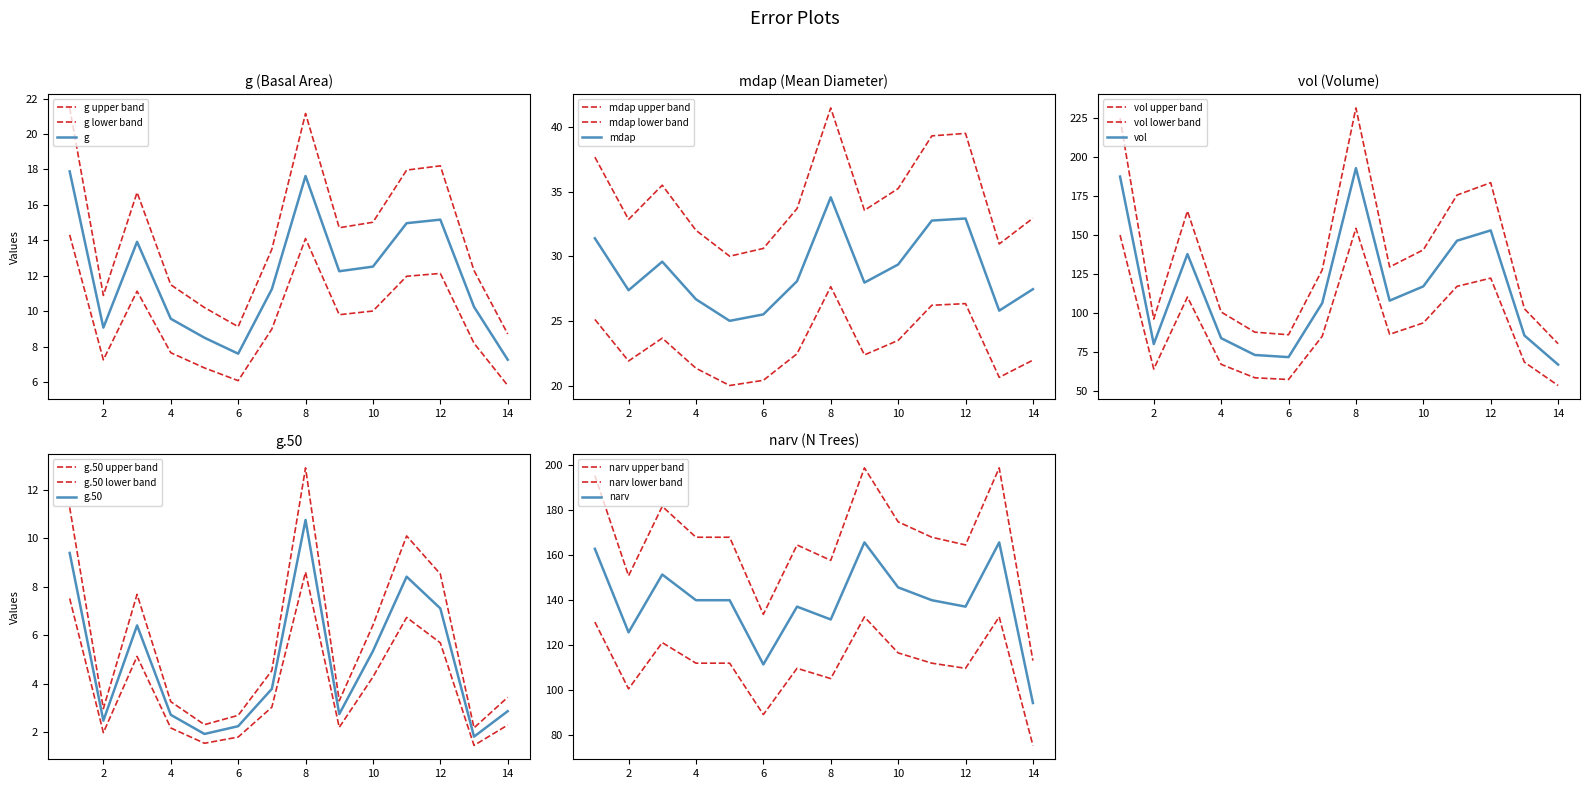

What is the sum of all g.50 values?

67.9